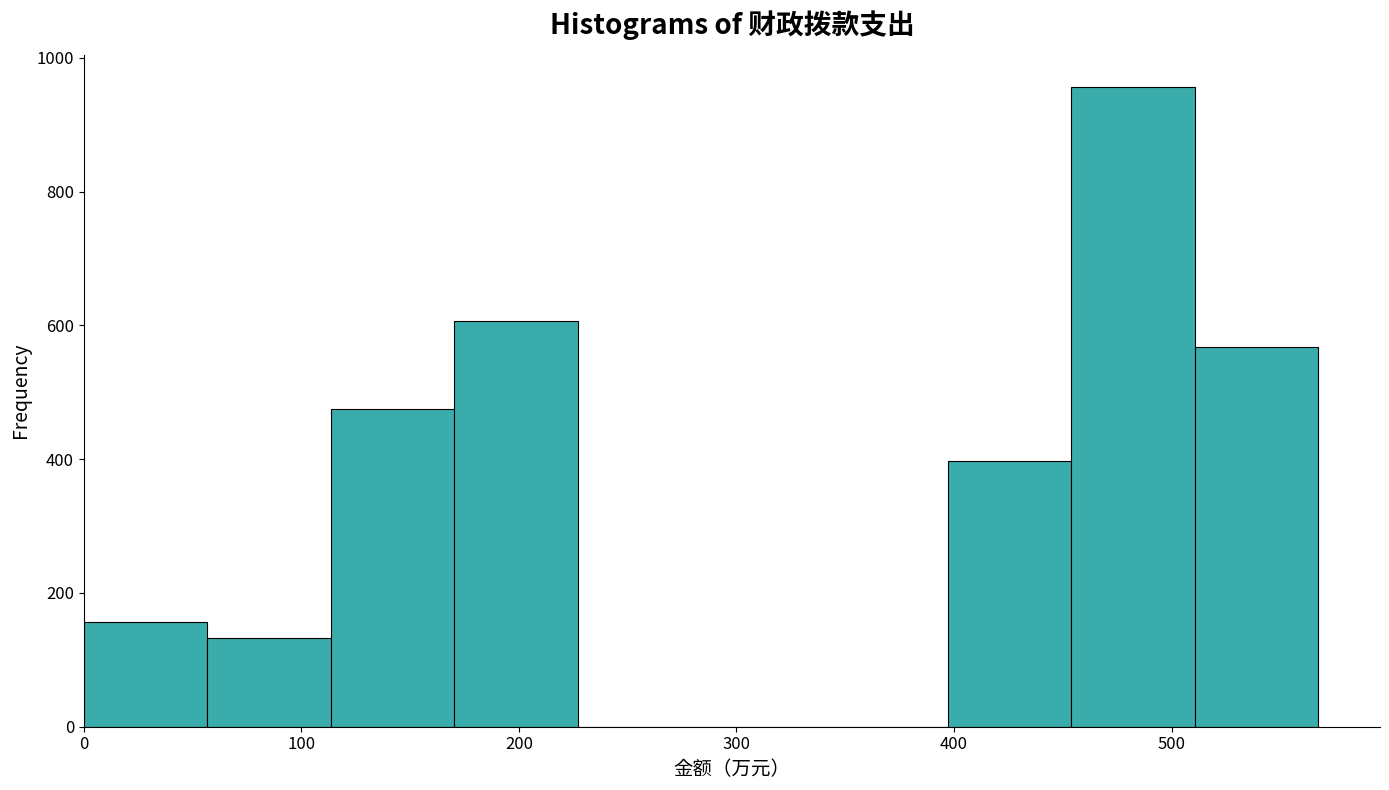

Reading left to right, transcribe this chart: for each bar, give the range it covers on the x-axis and its height. Neither the bar edges nor the heights are printed on the chart, so give them approximately, as read against the axes.

0 to 60: 160
60 to 110: 140
110 to 170: 480
170 to 230: 600
230 to 280: 0
280 to 340: 0
340 to 400: 0
400 to 450: 400
450 to 510: 960
510 to 570: 560